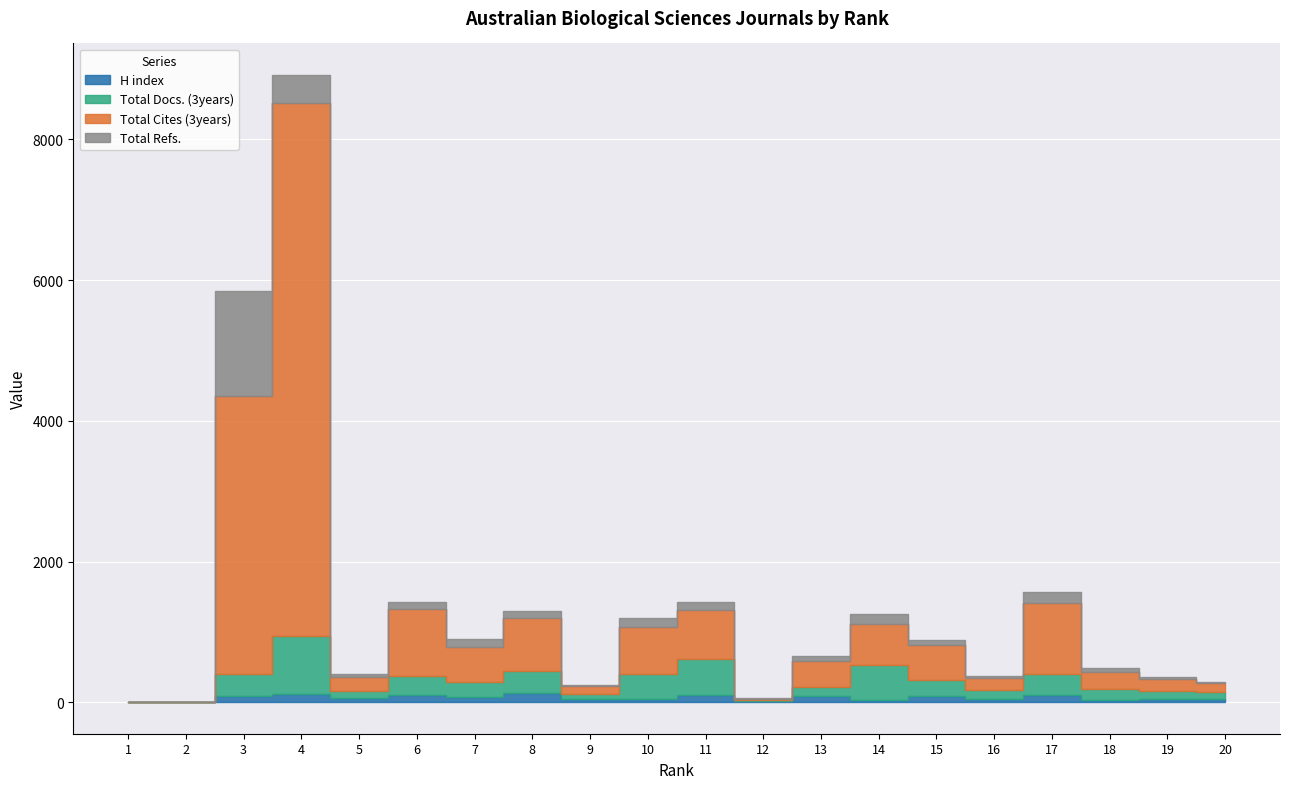

What is the spread (max minus min) of values at 20?

102